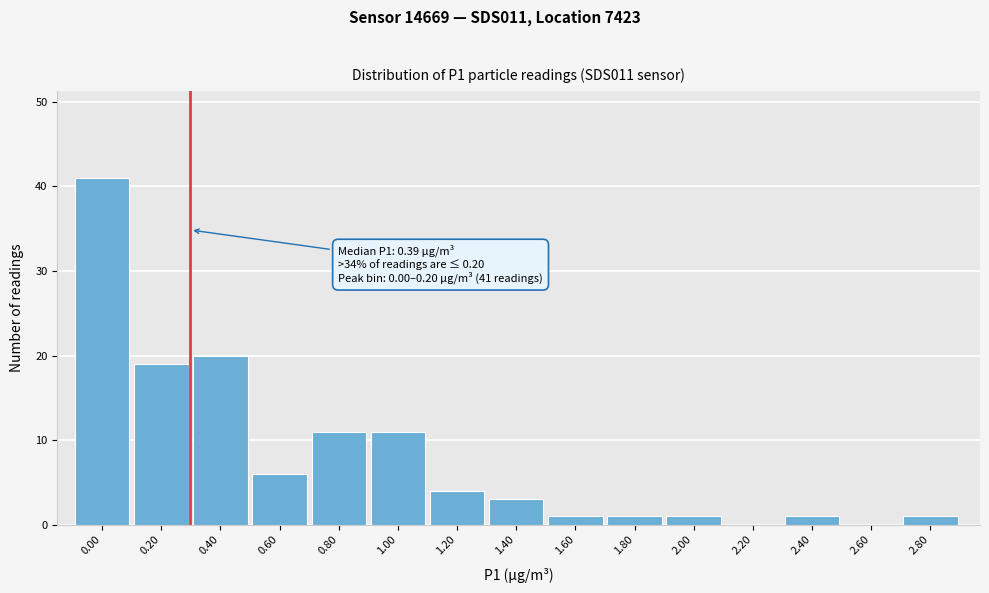

Reading left to right, extract all data points from this chart.

0.00=41	0.20=19	0.40=20	0.60=6	0.80=11	1.00=11	1.20=4	1.40=3	1.60=1	1.80=1	2.00=1	2.20=0	2.40=1	2.60=0	2.80=1